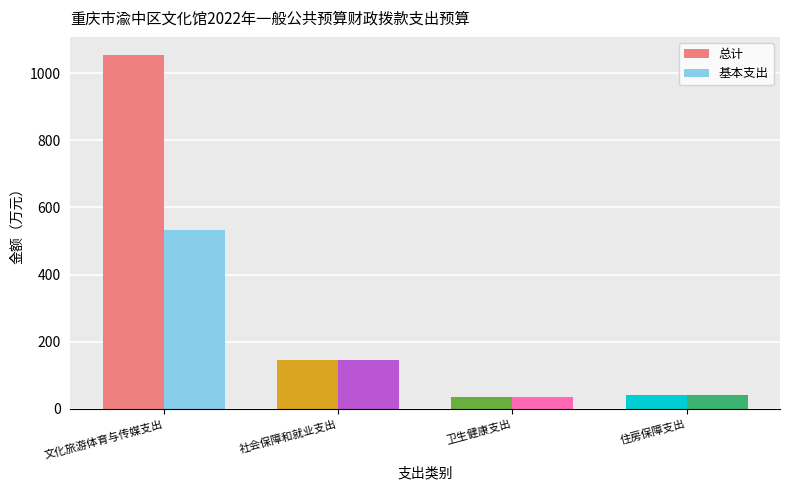

Rank the series by their average value, from lowest to highest.

基本支出, 总计